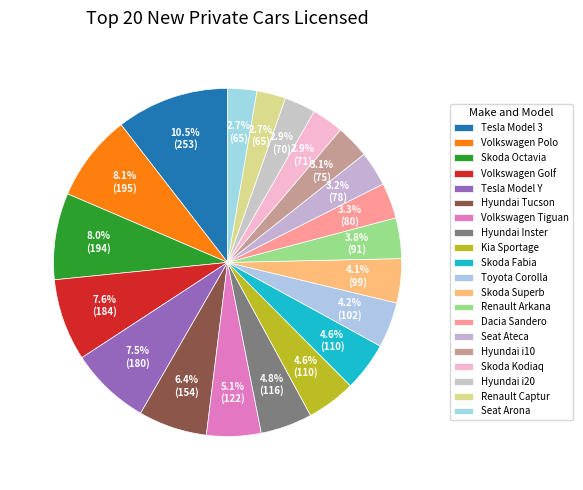

Combined, what portion of the pie is Skoda Fabia and Seat Ateca?

7.8%